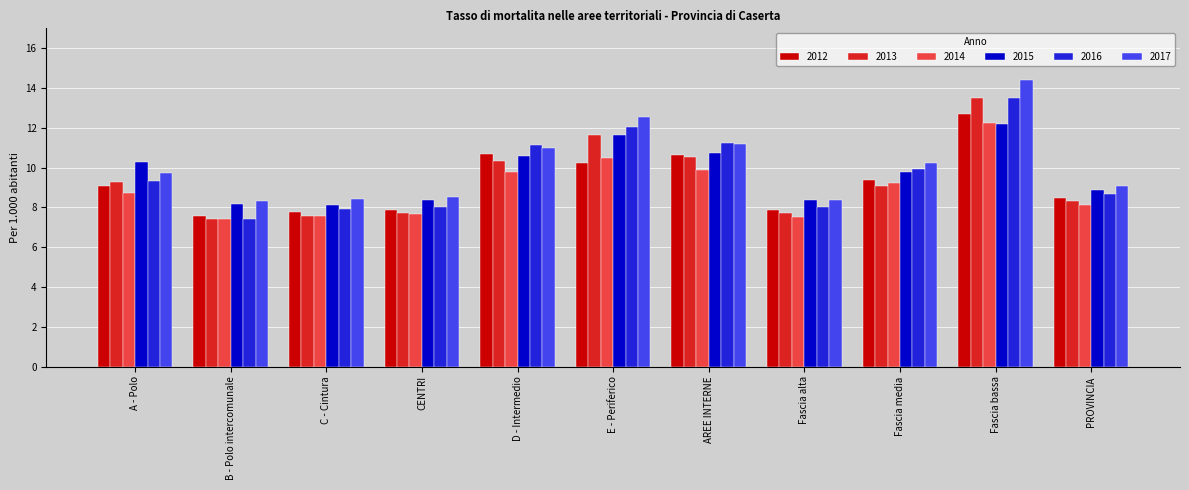

True or false: 2012 has a value of 12.9 at A - Polo.

False